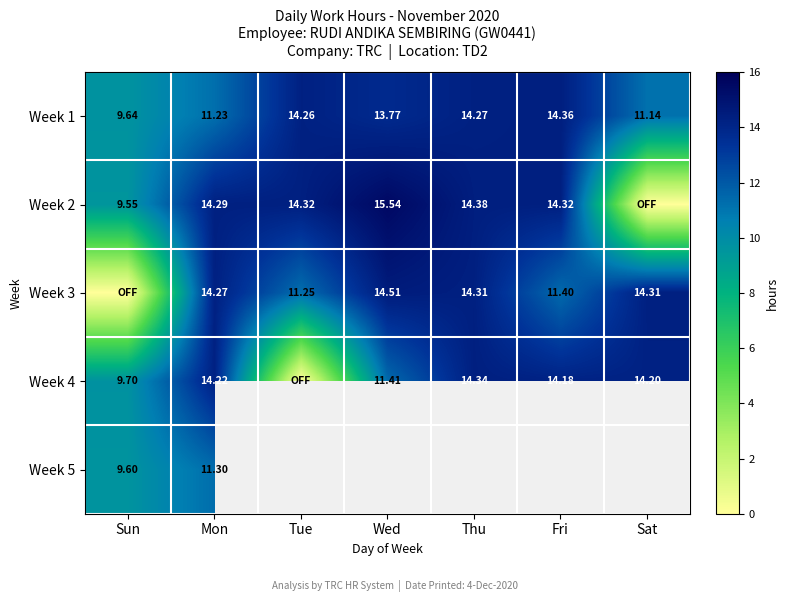

Is the value of Week 2 at Mon greater than the value of Week 3 at Sat?

No